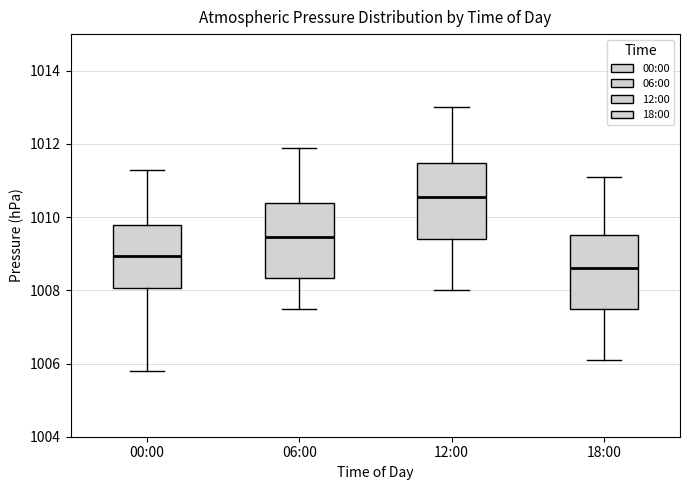

Where does the lower whisker of the box for 06:00 end on the y-axis? The values are not printed on the chart, so give them approximately, as read against the axis.

1007.6